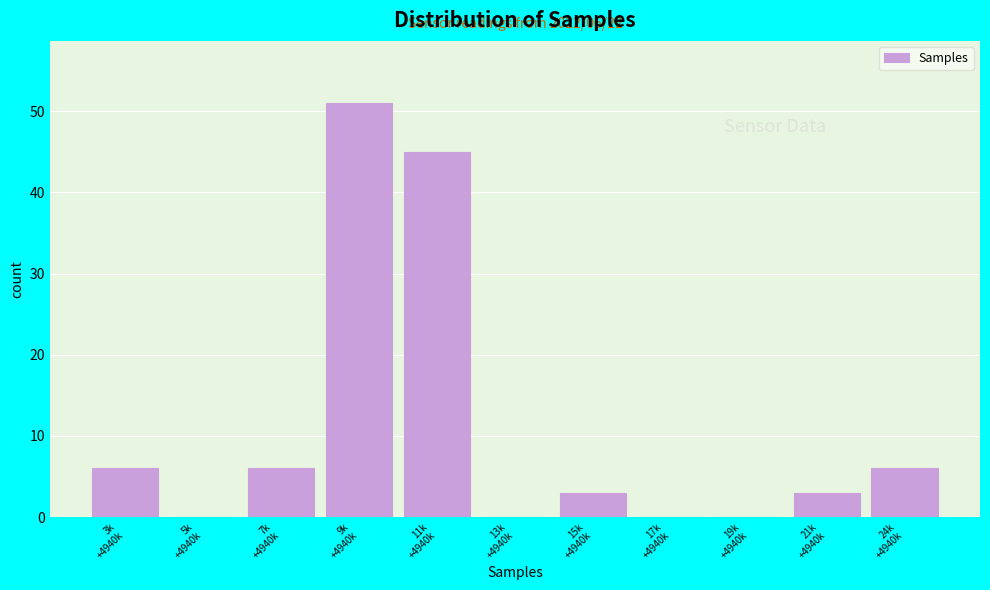

What is the maximum value shown in the chart?

51